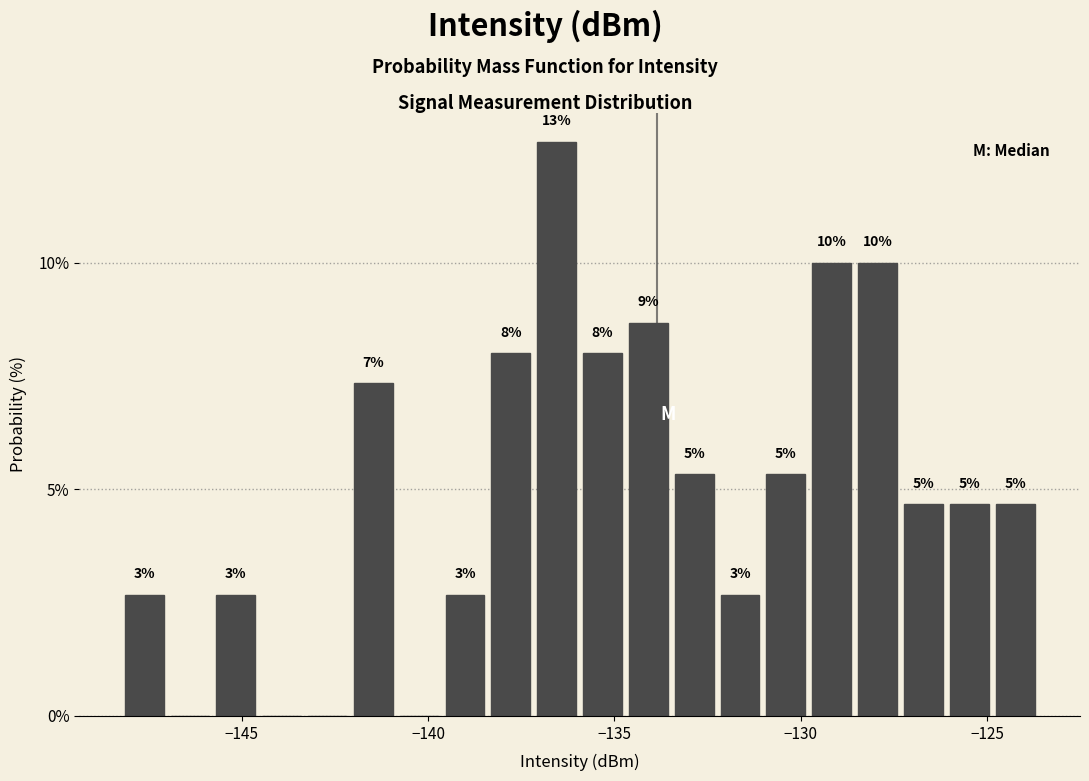

Read against the x-axis, roughly where is the centre of the tallest bar?

-136.5